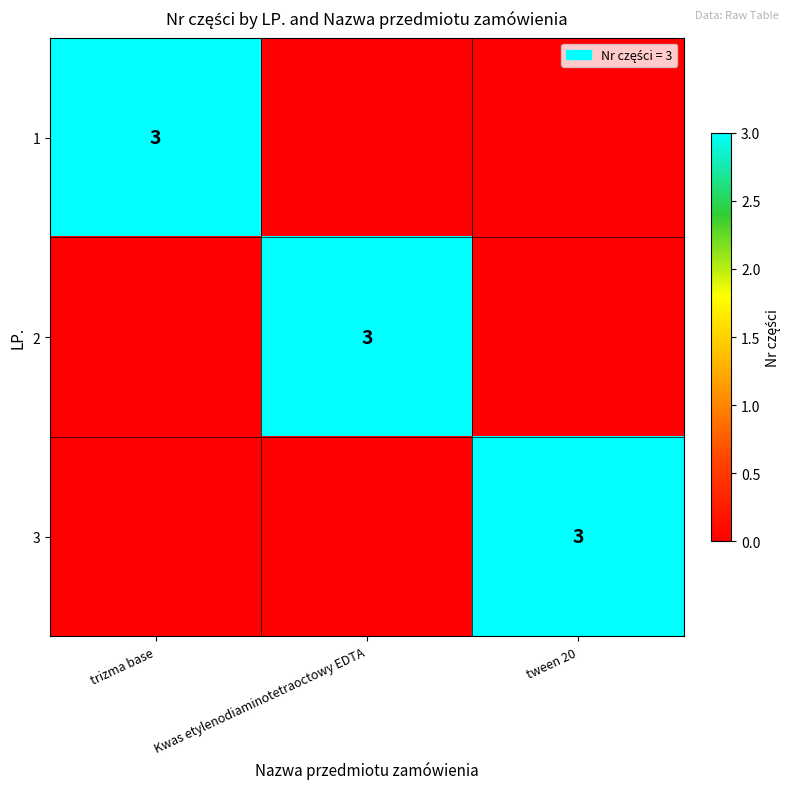

The 2 series shows 2 at Kwas etylenodiaminotetraoctowy EDTA. True or false?

False